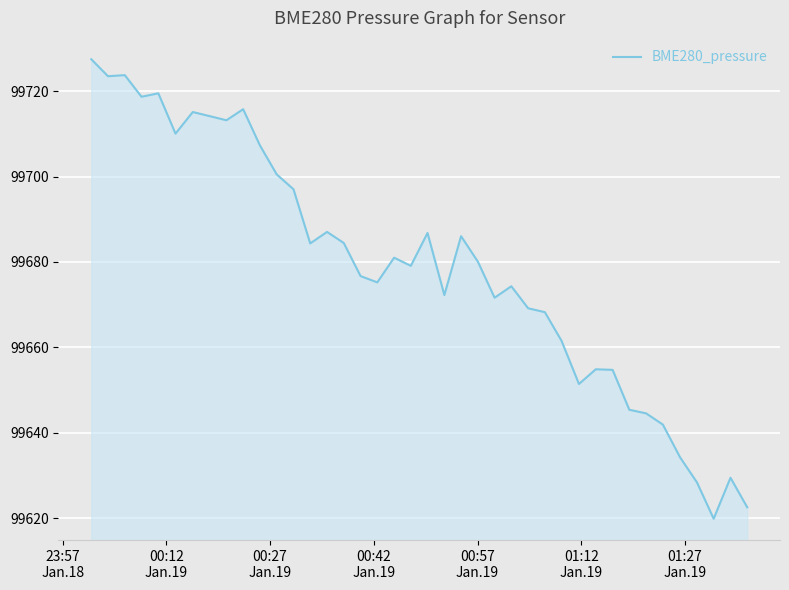

What is the greatest value displayed?

99727.4